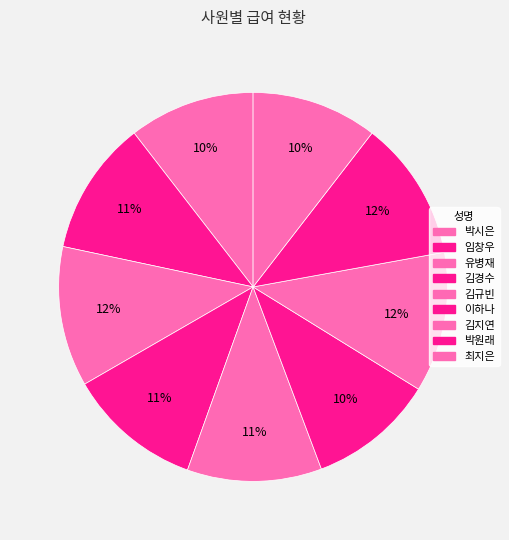

Rank the categories by value from lowest to highest.

박시은, 이하나, 최지은, 임창우, 김경수, 김규빈, 유병재, 김지연, 박원래